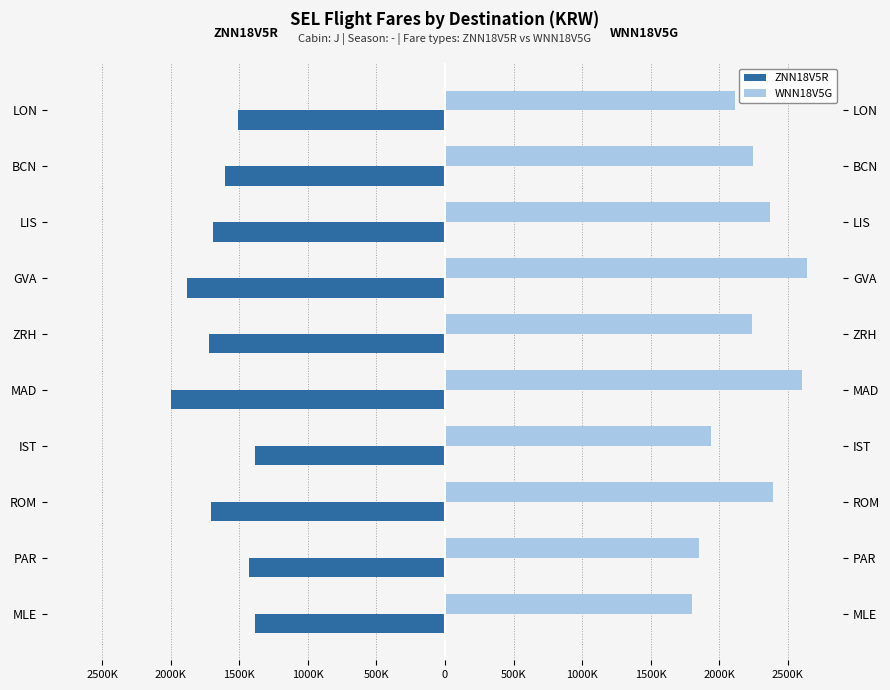

Reading left to right, what are all the values shown in this chart?

ZNN18V5R: -1384500	-1426900	-1710800	-1384500	-2001600	-1720700	-1885800	-1696400	-1603500	-1512900
WNN18V5G: 1799800	1854900	2395200	1938200	2602100	2236900	2640200	2375000	2244900	2118100